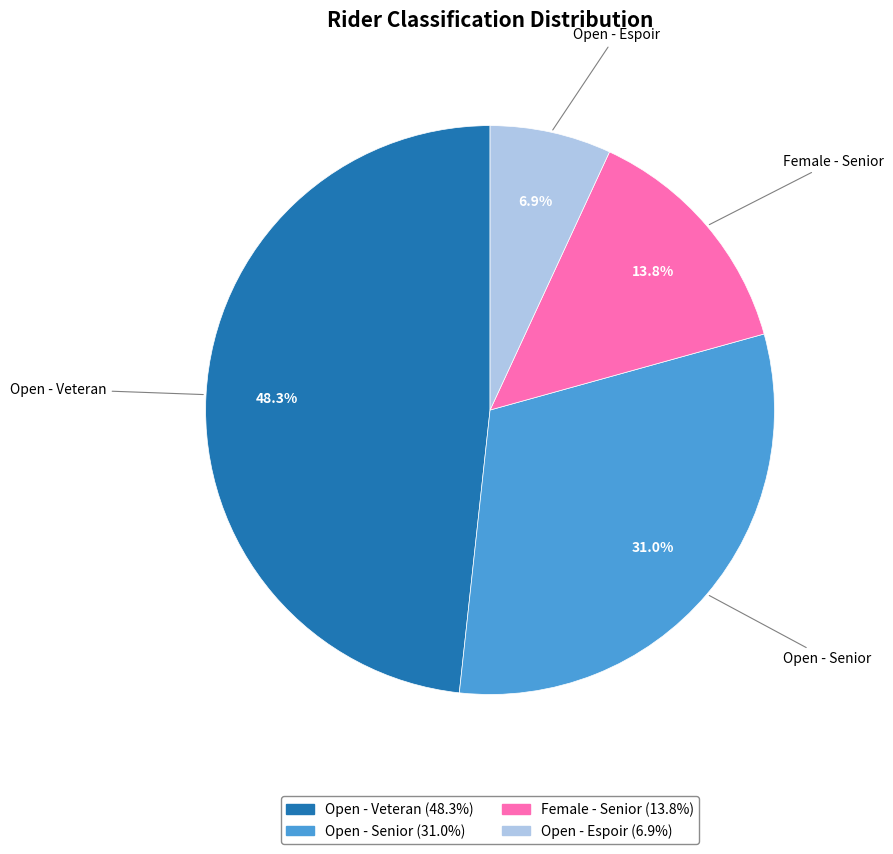

What is the ratio of the value at Female - Senior to the value at Open - Espoir?

2.0